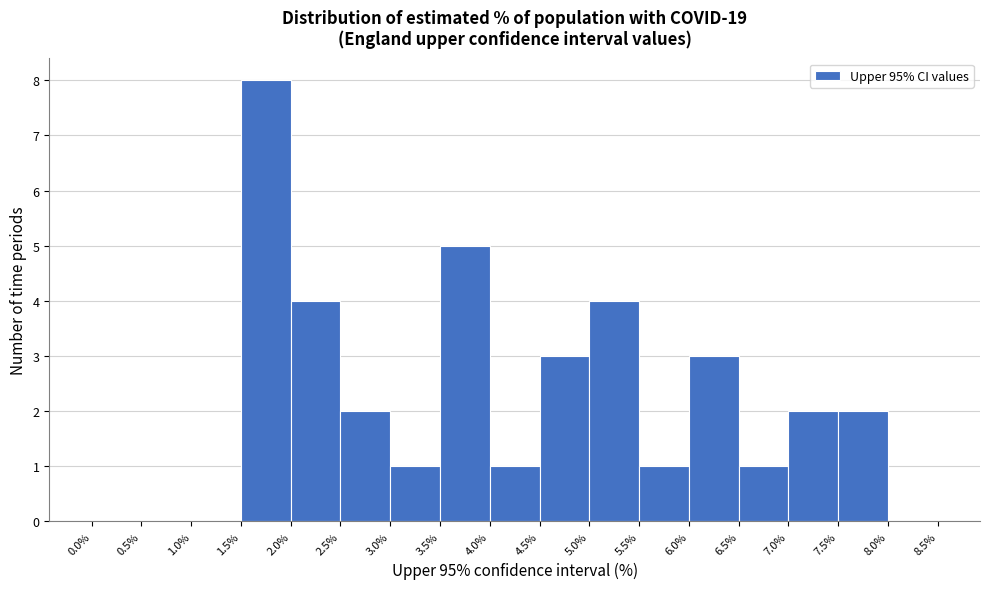

Reading left to right, transcribe this chart: for each bar, give the range it covers on the x-axis and its height. The values are not printed on the chart, so give them approximately, as read against the axis.

0.0% to 0.5%: 0
0.5% to 1.0%: 0
1.0% to 1.5%: 0
1.5% to 2.0%: 8
2.0% to 2.5%: 4
2.5% to 3.0%: 2
3.0% to 3.5%: 1
3.5% to 4.0%: 5
4.0% to 4.5%: 1
4.5% to 5.0%: 3
5.0% to 5.5%: 4
5.5% to 6.0%: 1
6.0% to 6.5%: 3
6.5% to 7.0%: 1
7.0% to 7.5%: 2
7.5% to 8.0%: 2
8.0% to 8.5%: 0